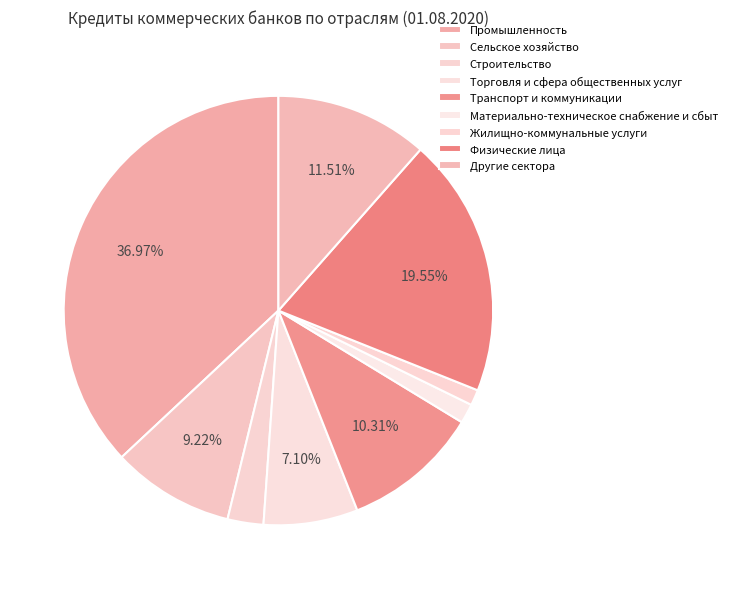

Rank the categories by value from lowest to highest.

Жилищно-коммунальные услуги, Материально-техническое снабжение и сбыт, Строительство, Торговля и сфера общественных услуг, Сельское хозяйство, Транспорт и коммуникации, Другие сектора, Физические лица, Промышленность